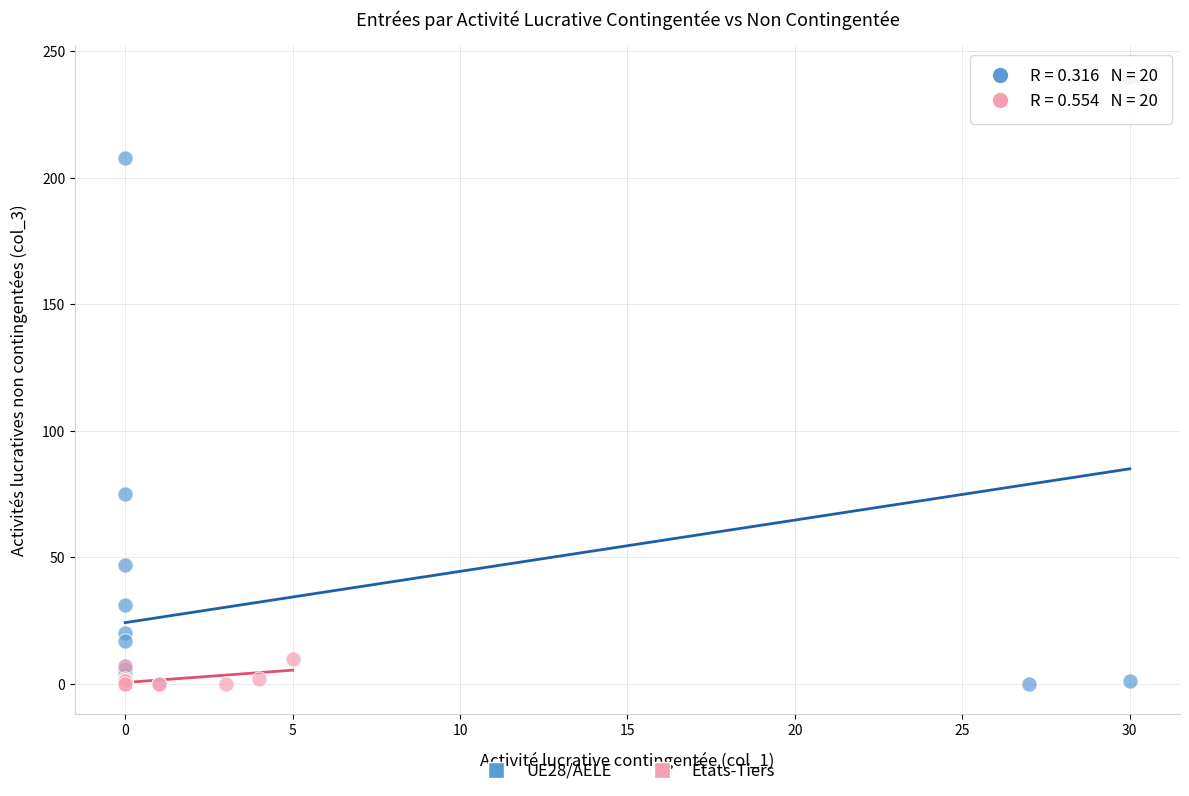

Which series contains the highest Y value?

UE28/AELE